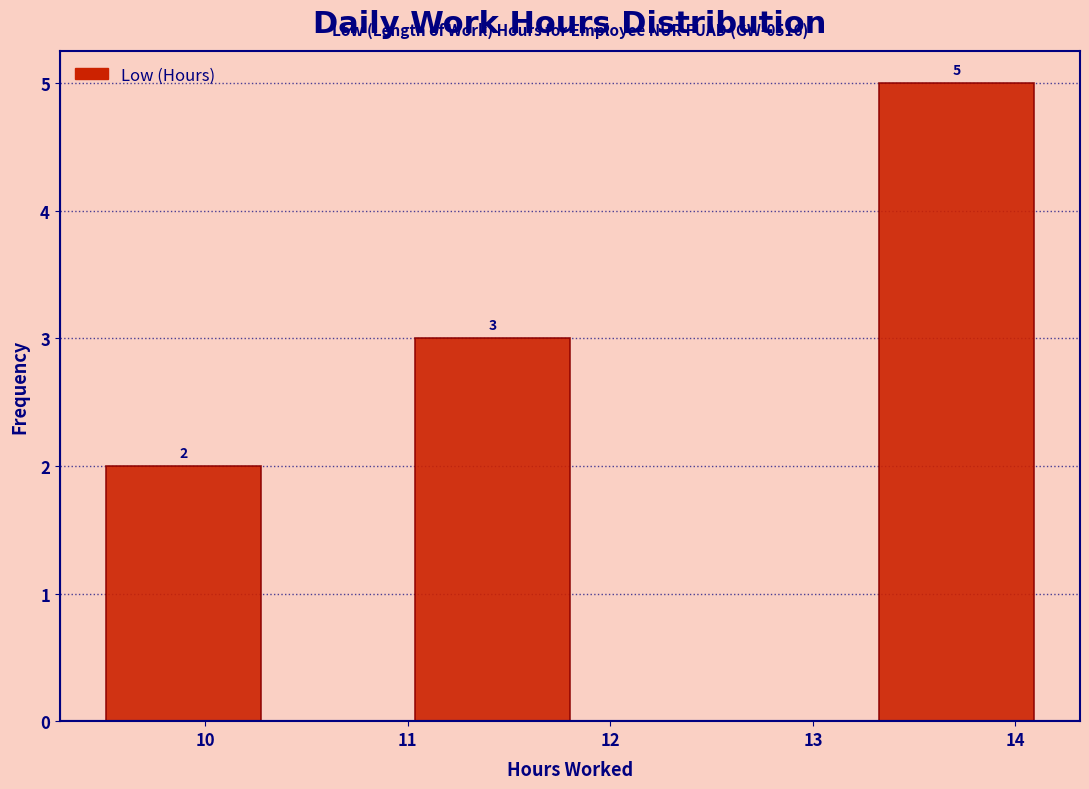

Which range on the x-axis has the tallest bar?

13.3 to 14.1